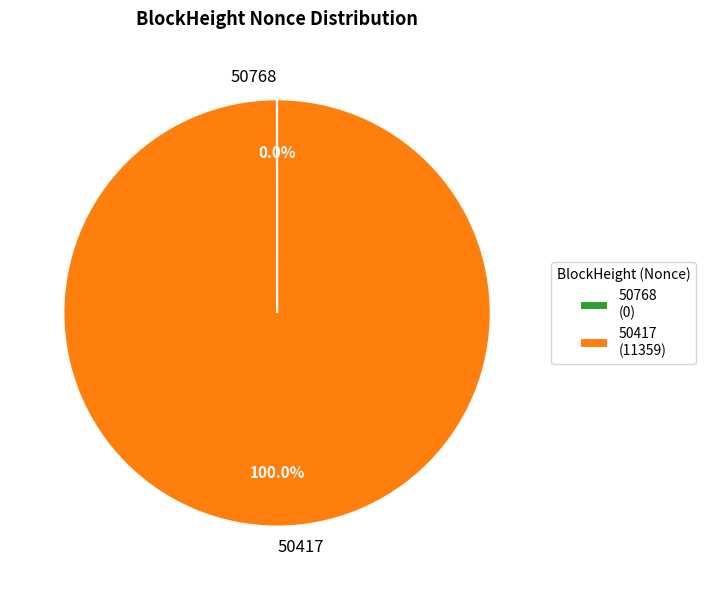

Is there a majority slice in this chart?

Yes